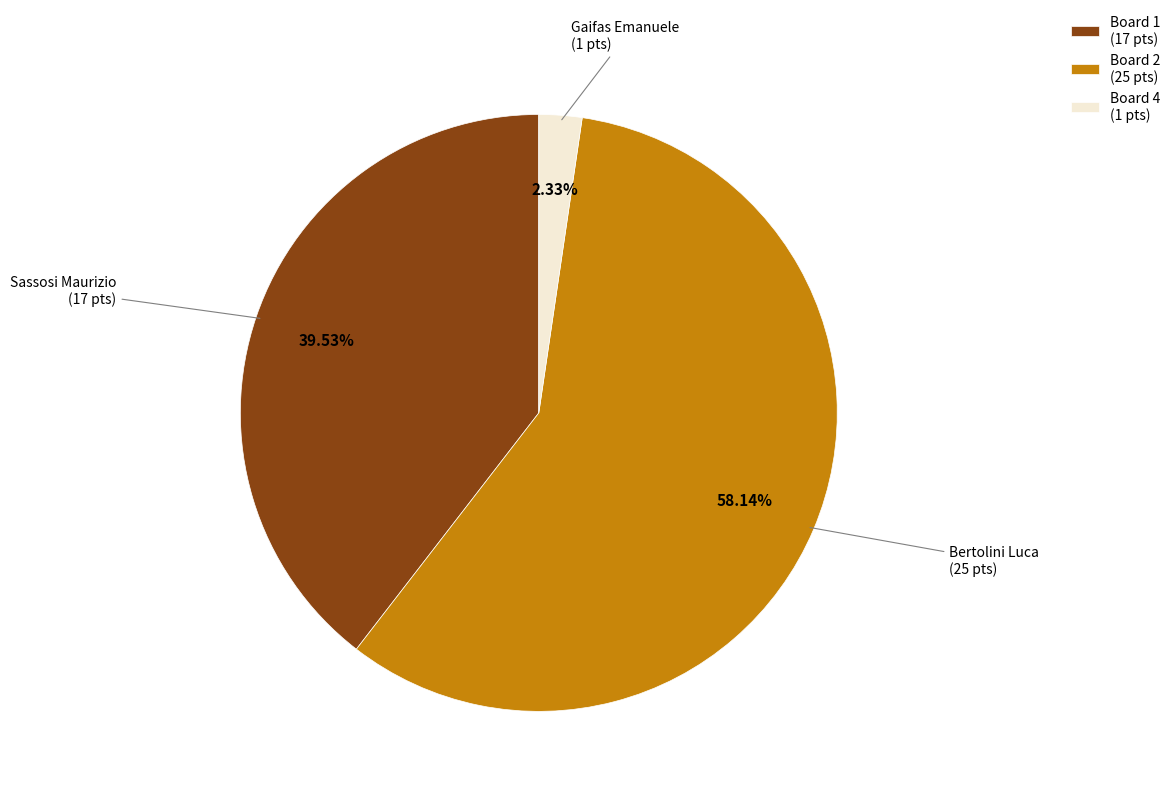

Between Board 1 (17 pts) and Board 2 (25 pts), which is larger?

Board 2 (25 pts)